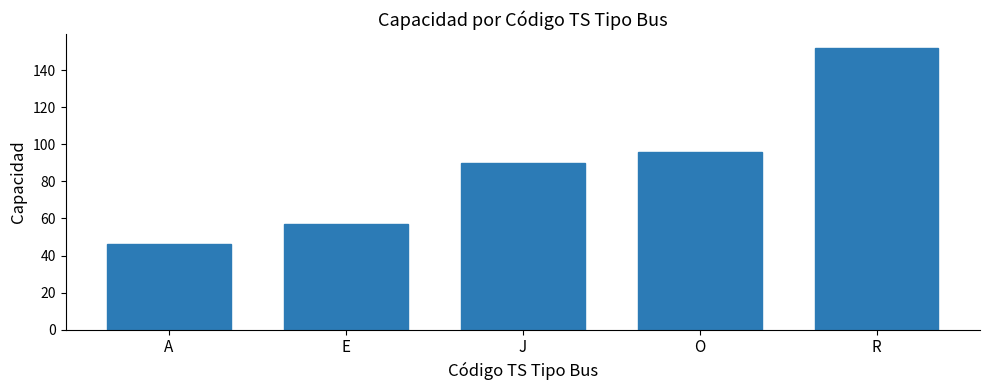

Where is the data nearest to the value 99?

O